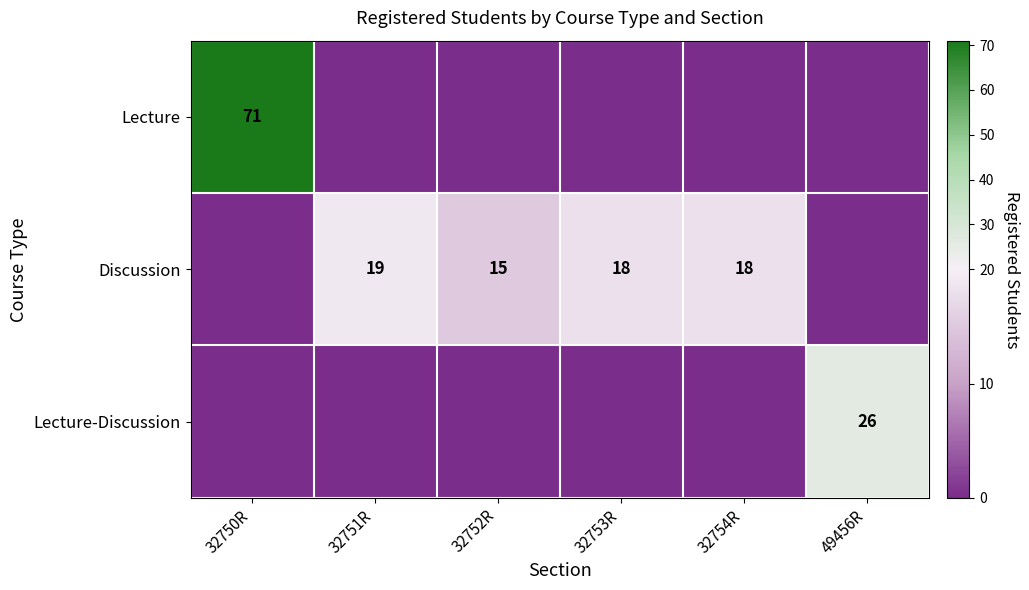

True or false: Lecture has a value of 71 at 32750R.

True